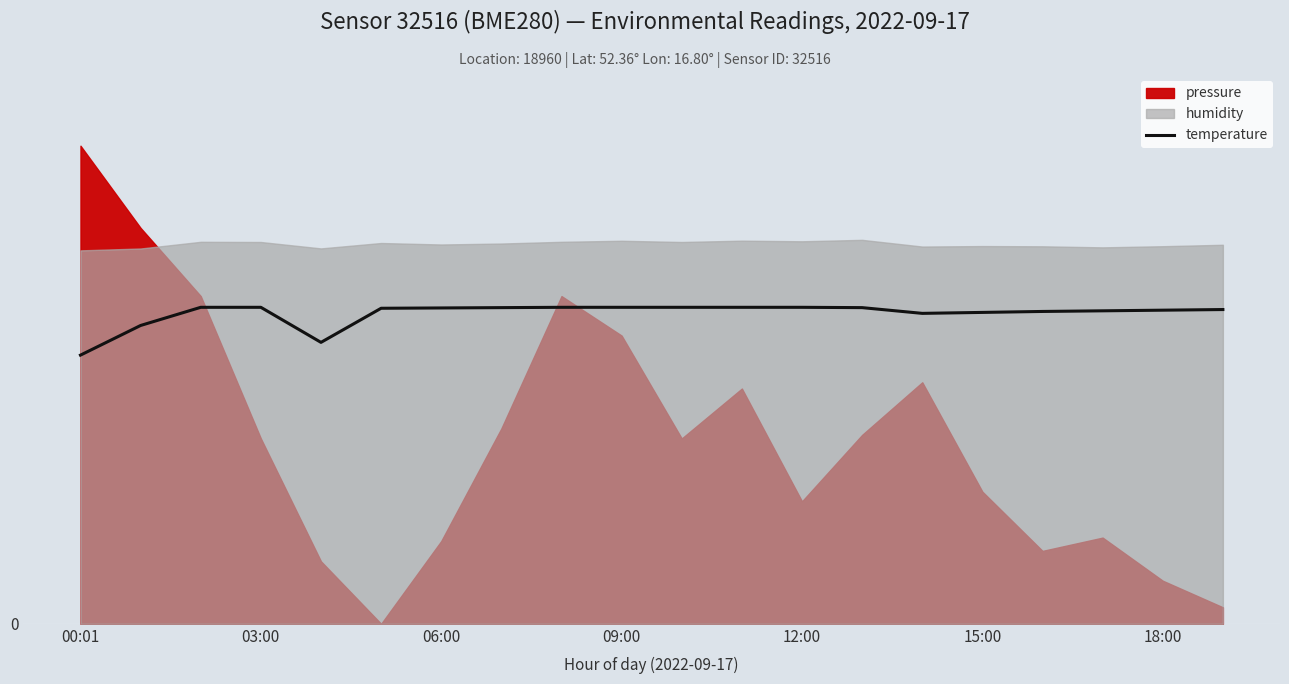

The value at 06:00 is 16.6. True or false?

True